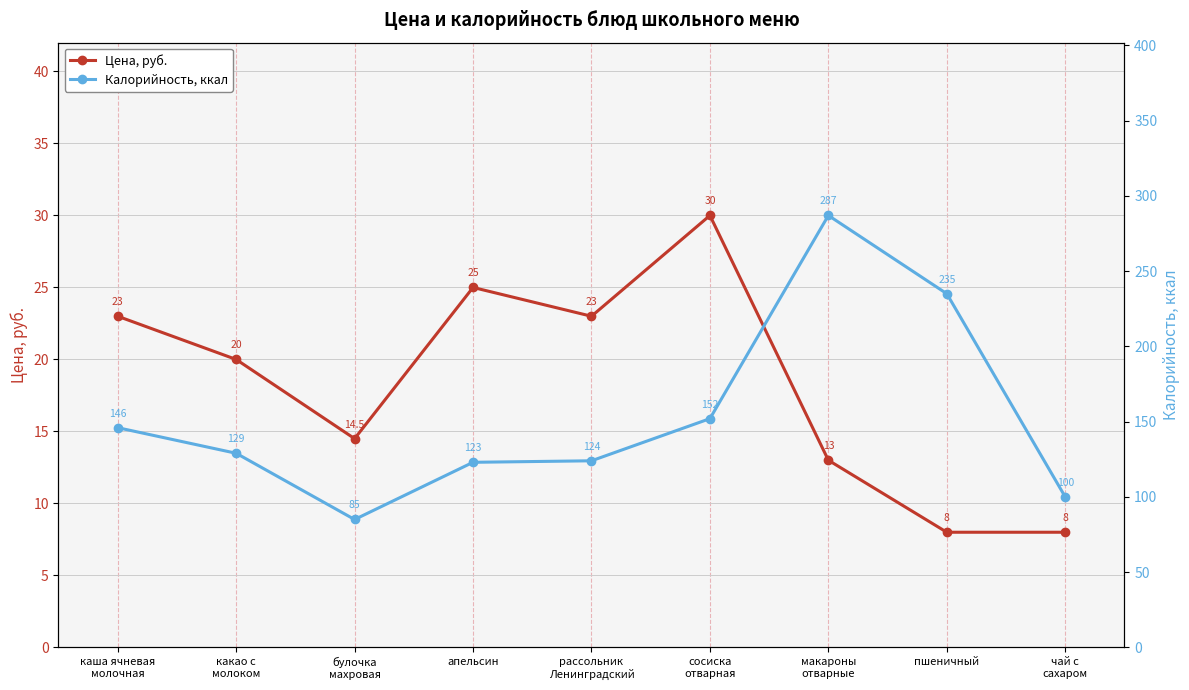

At which category is the sum across all series the highest?

макароны
отварные